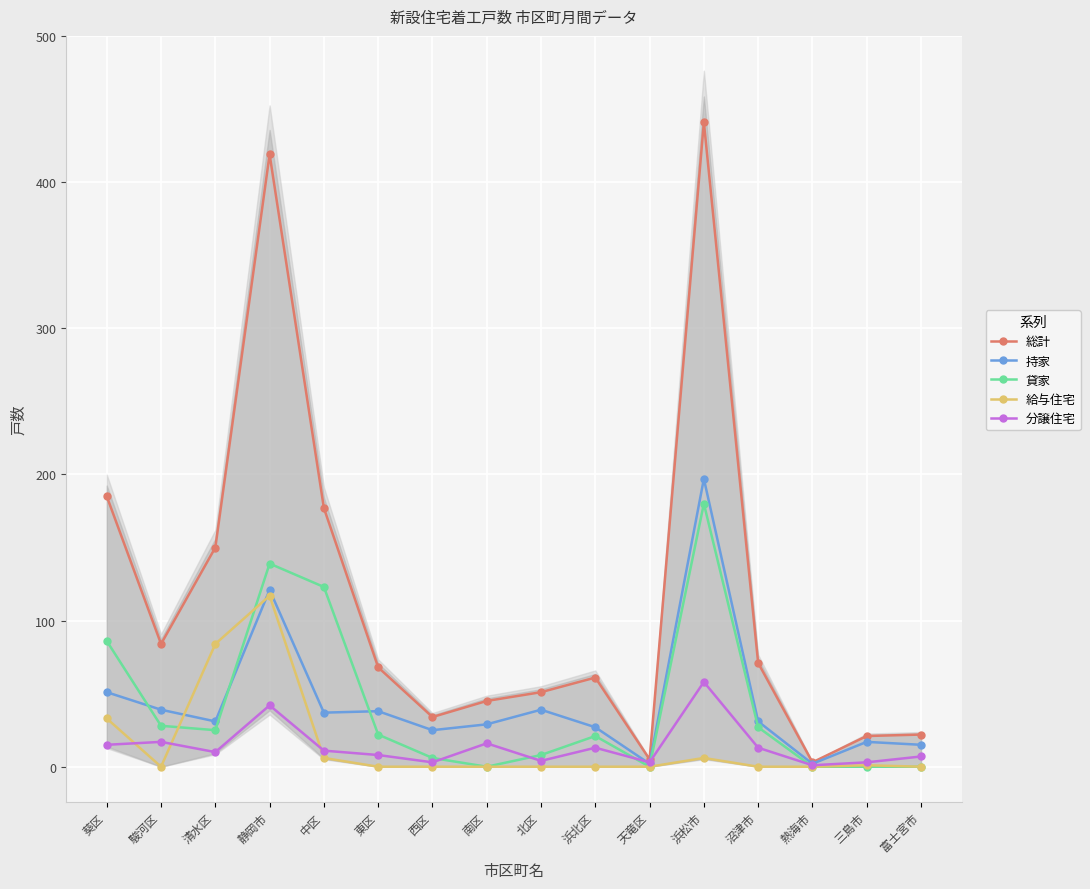

What is the average value of the 持家 series?

44